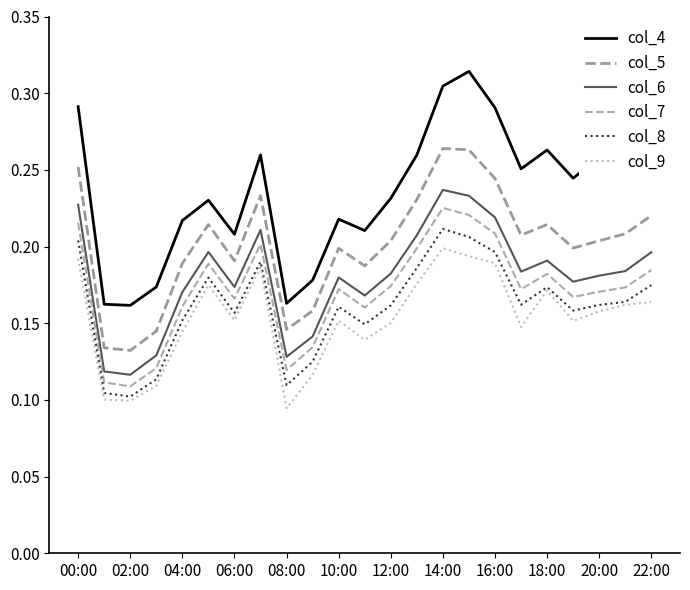

What are all the series names shown in the legend?

col_4, col_5, col_6, col_7, col_8, col_9